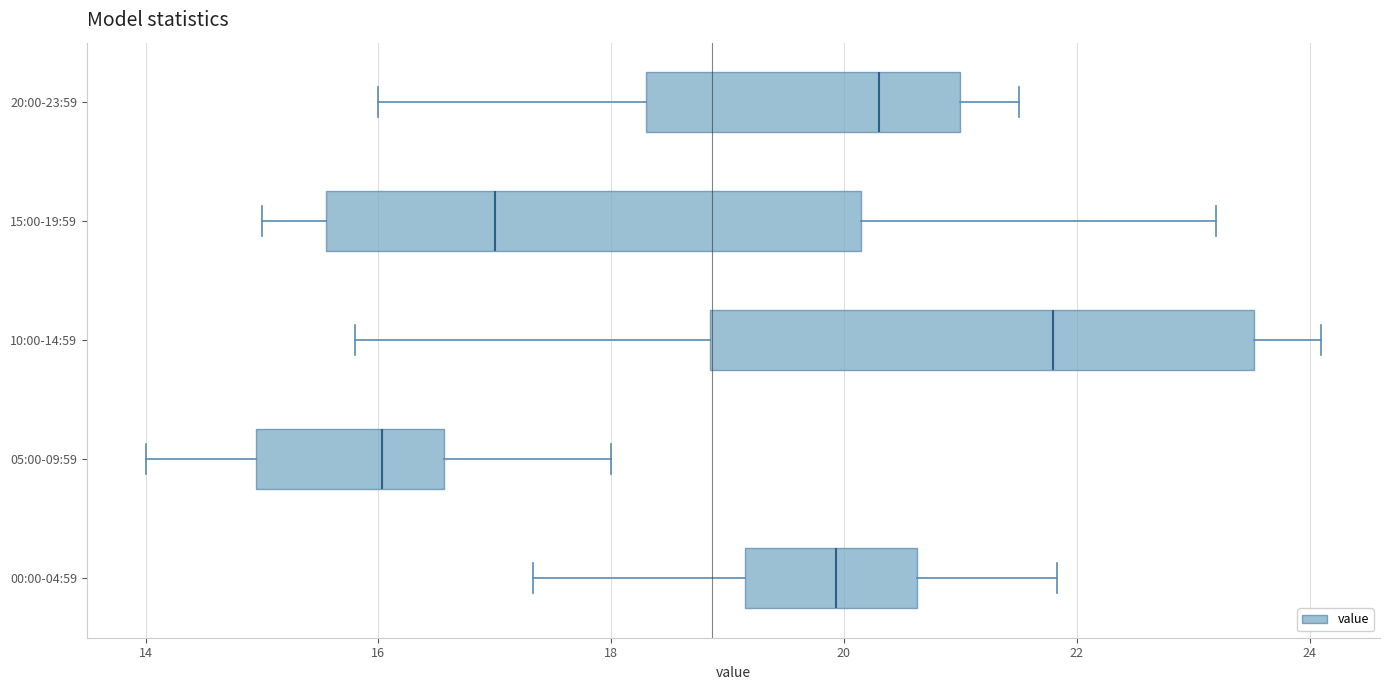

Which box has the furthest to the left median line?

05:00-09:59